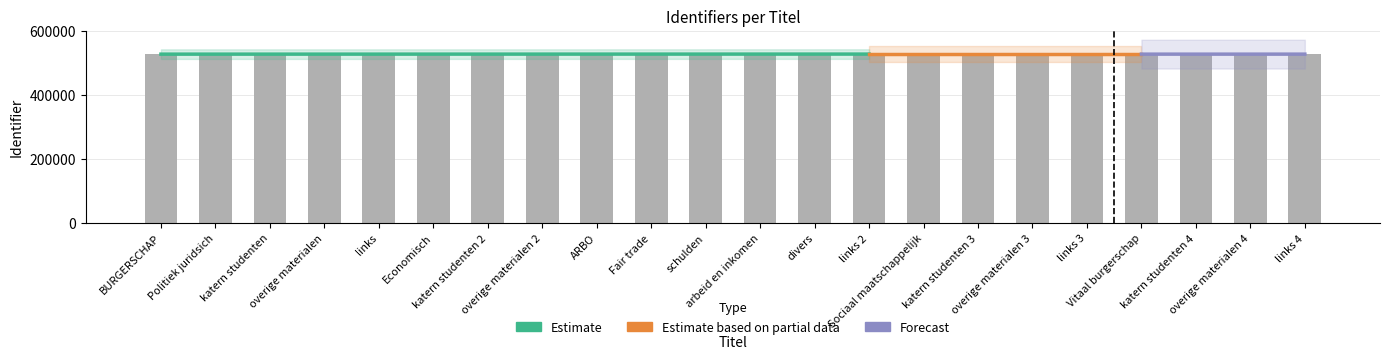

What value does the data have at links 3, to the nearest 5?

527180